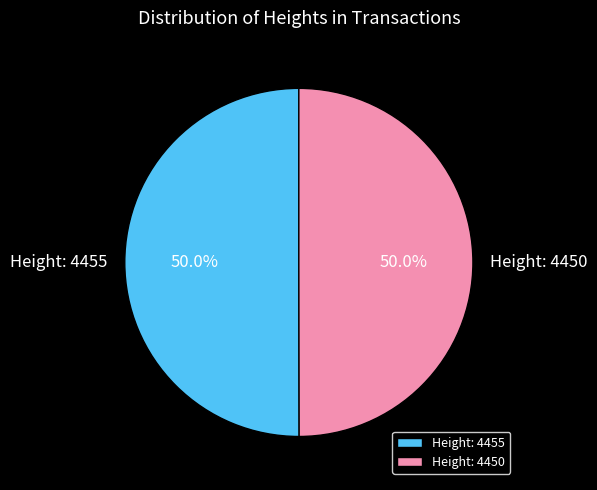

Combined, do Height: 4455 and Height: 4450 account for over 50%?

Yes